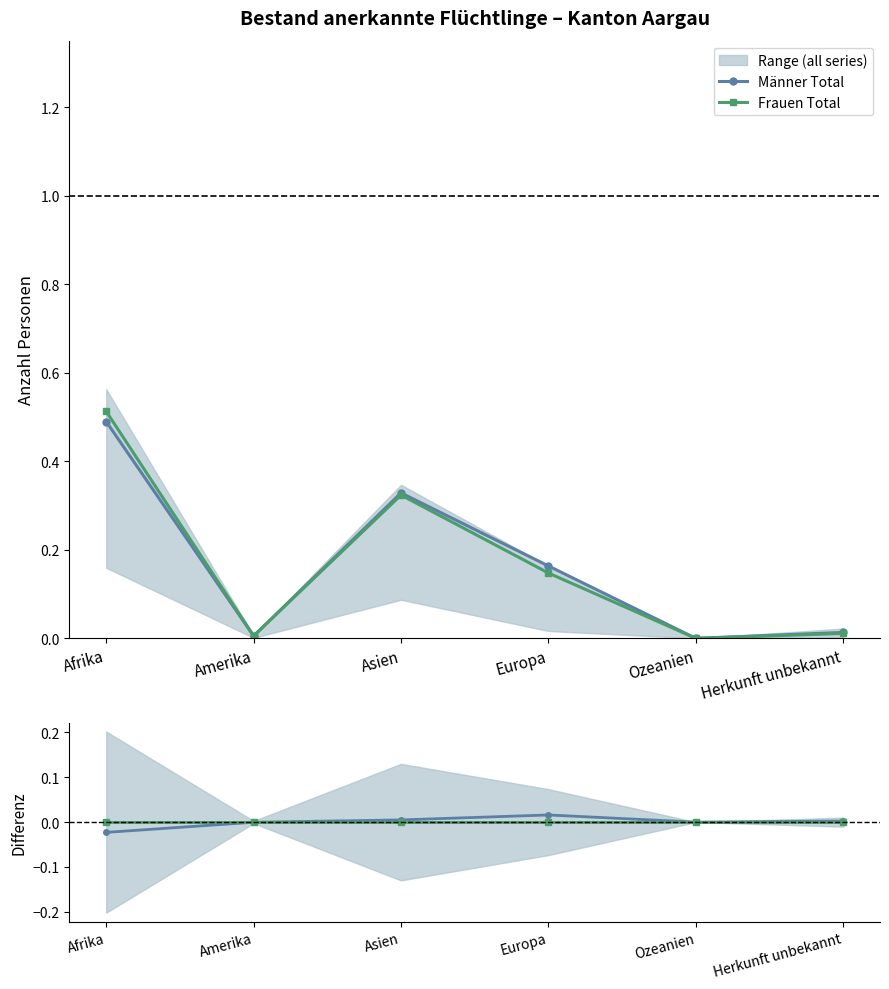

List the labels in order of Männer Total value, largest first.

Afrika, Asien, Europa, Herkunft unbekannt, Amerika, Ozeanien